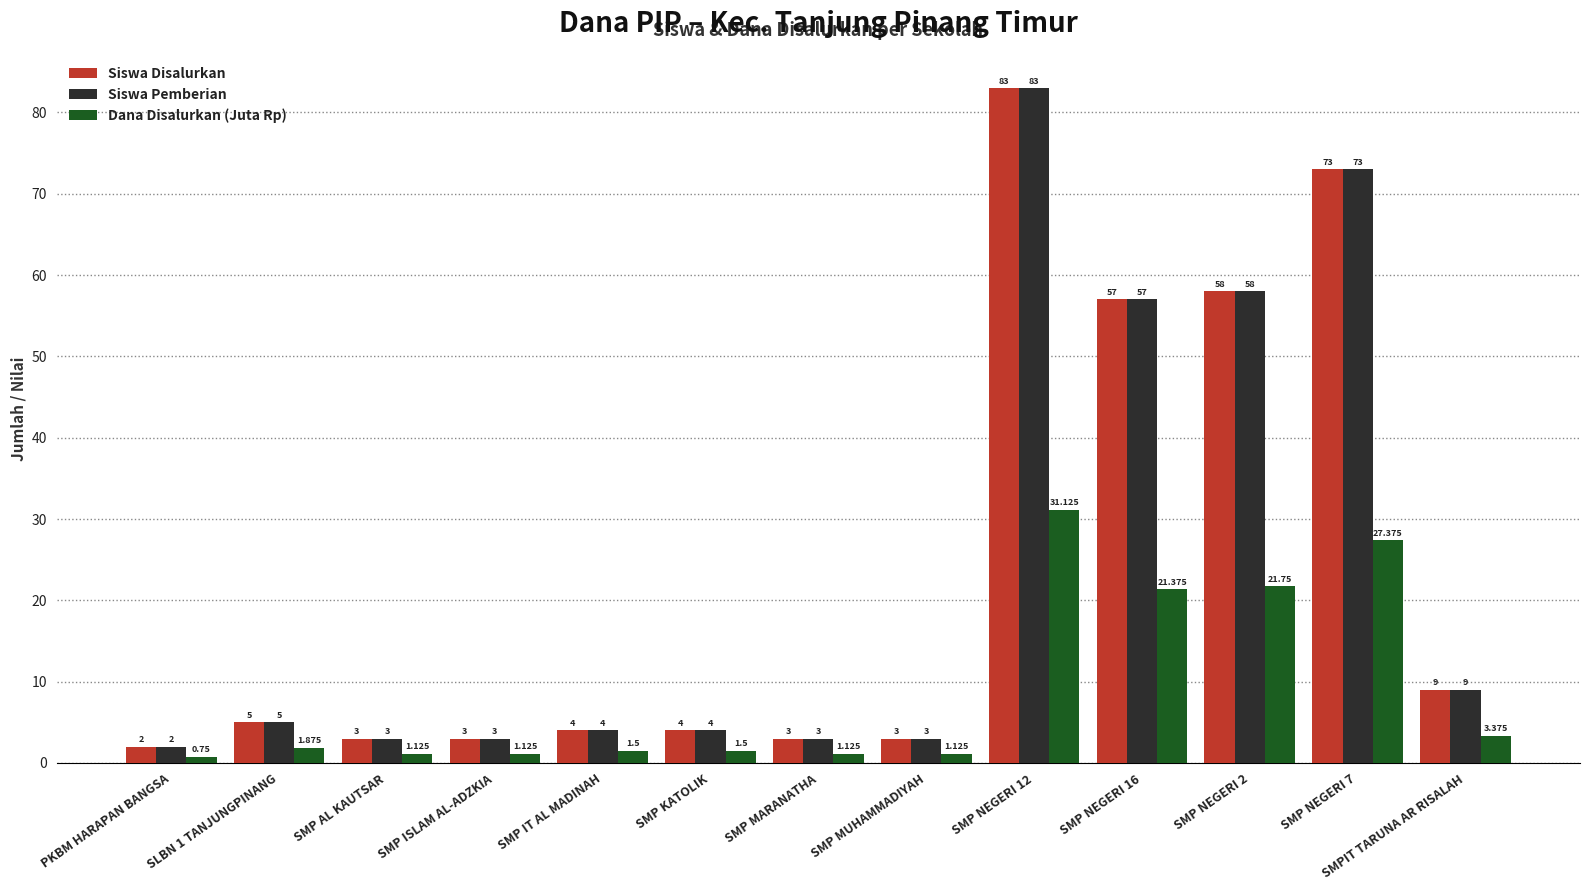

Which category has the lowest value in the Dana Disalurkan (Juta Rp) series?

PKBM HARAPAN BANGSA